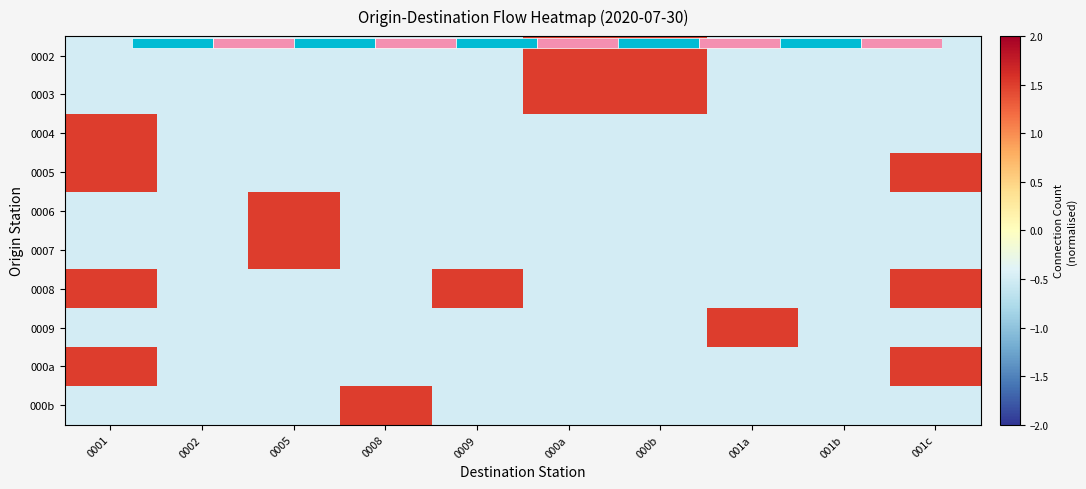

How many distinct data groups are displayed?

10